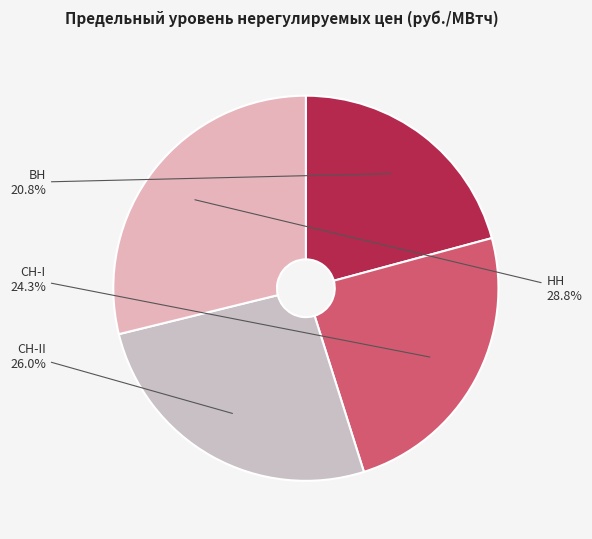

To the nearest percent, what is the difference between the largest and smallest slice percentages?

8%